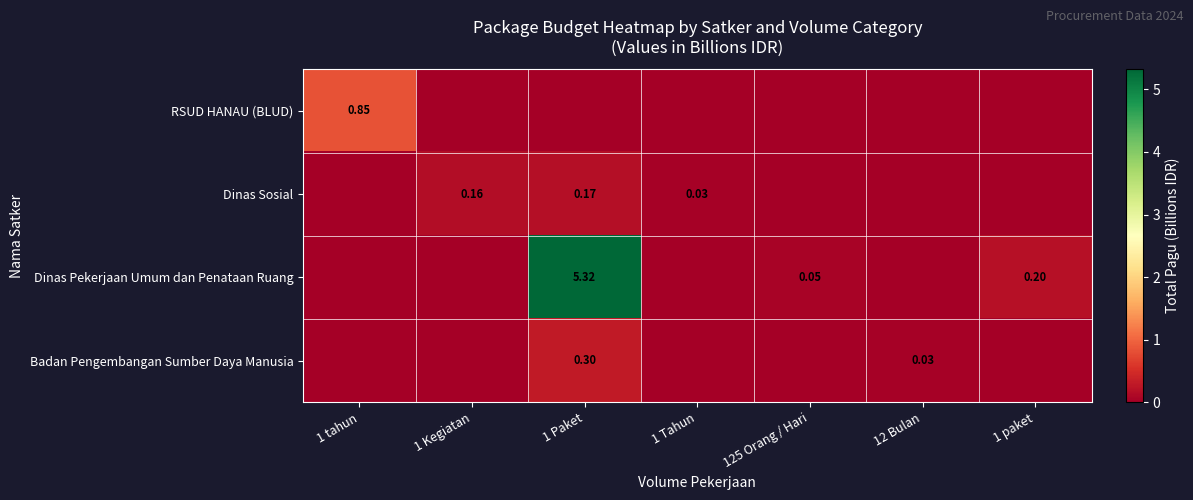

Is the value of RSUD HANAU (BLUD) at 1 tahun greater than the value of Badan Pengembangan Sumber Daya Manusia at 1 Paket?

Yes